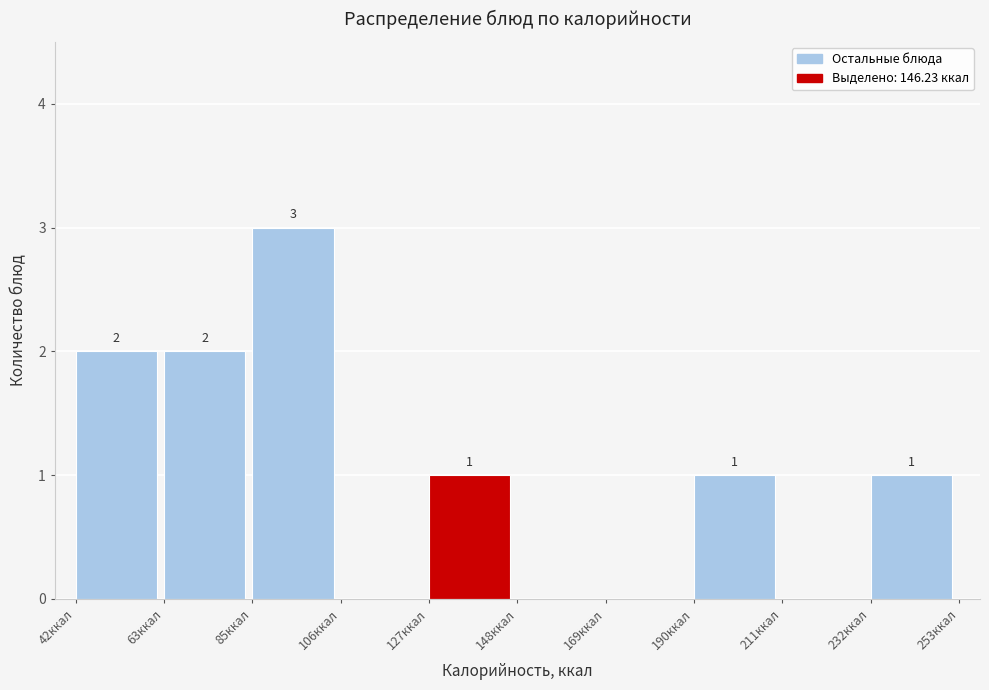

Which range on the x-axis has the tallest bar?

85 to 105